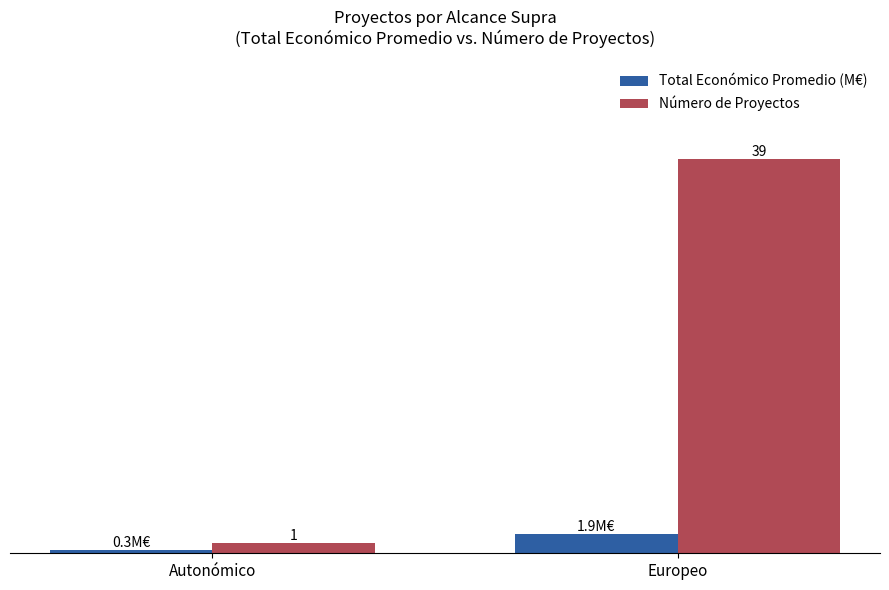

Which label corresponds to the smallest value in the chart?

Autonómico